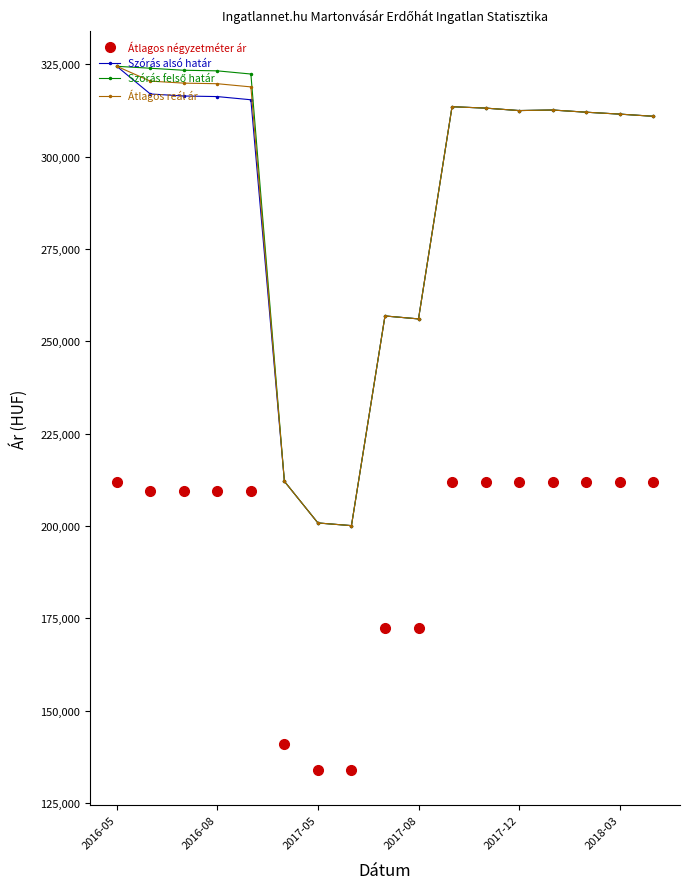

True or false: Átlagos négyzetméter ár and Szórás alsó határ cross at least once.

False